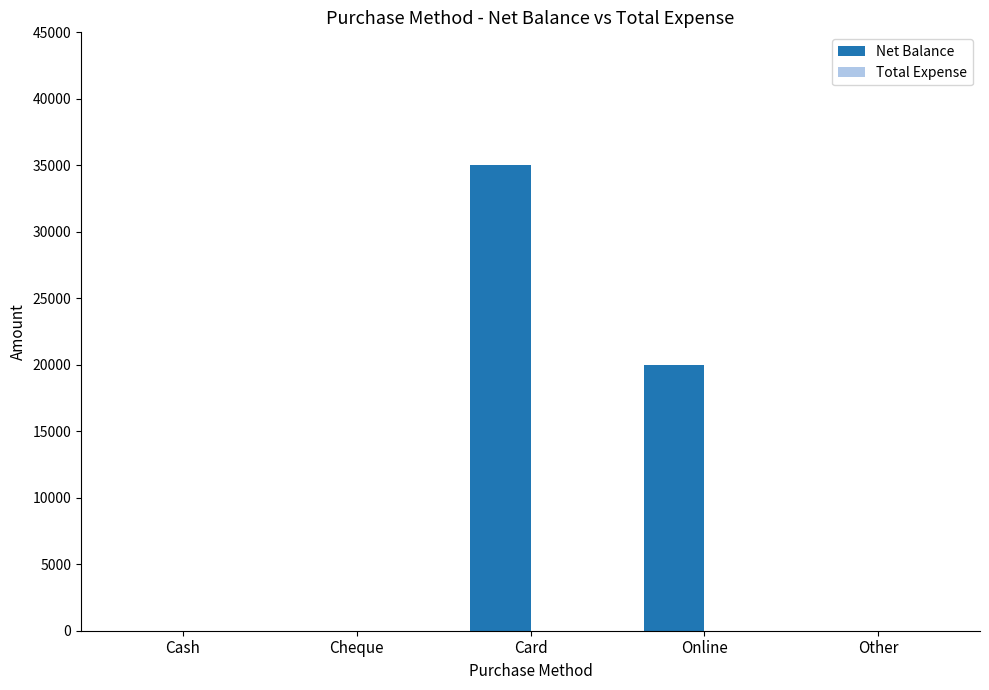

Where is the data nearest to the value 17500?

Online